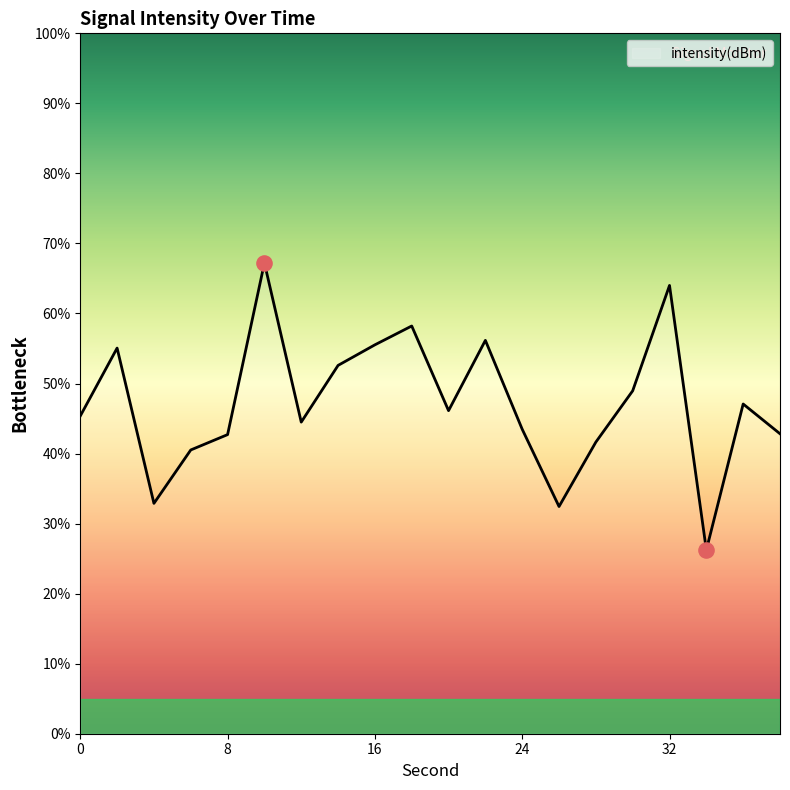

What is the smallest value displayed?

26.2